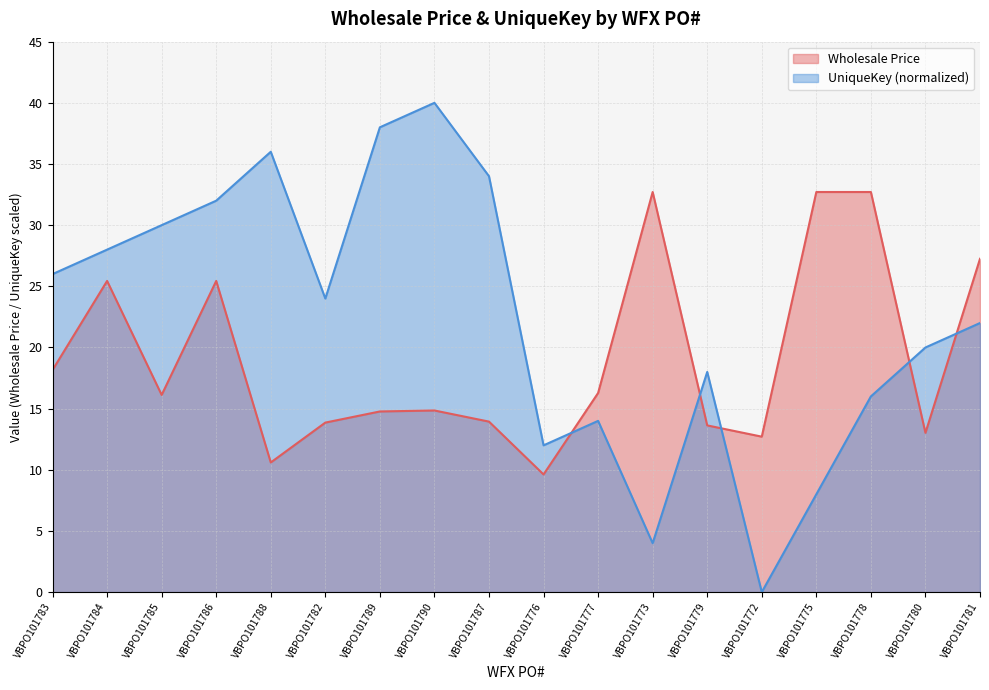

What is the approximate value of Wholesale Price at VBPO101776?

9.6